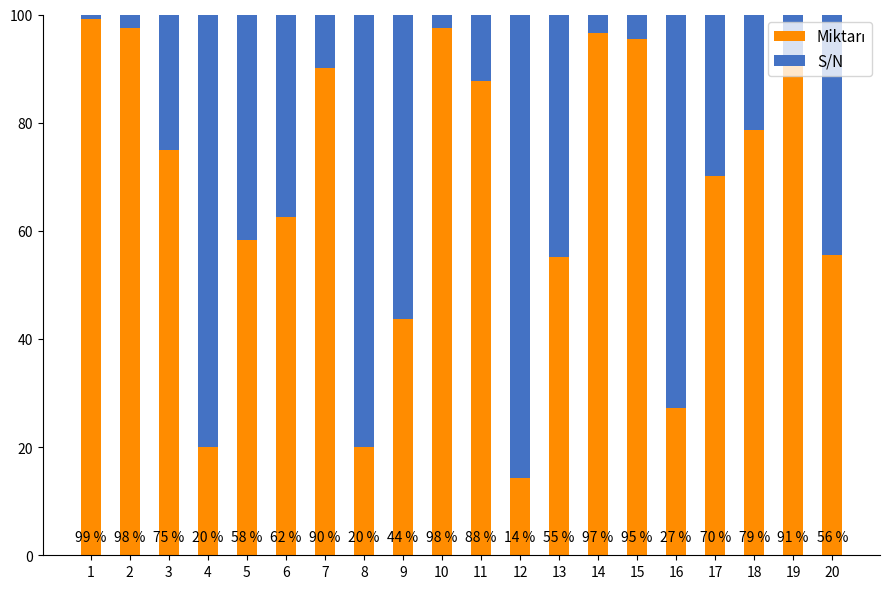

What is the total value across all series at 15?

100.0